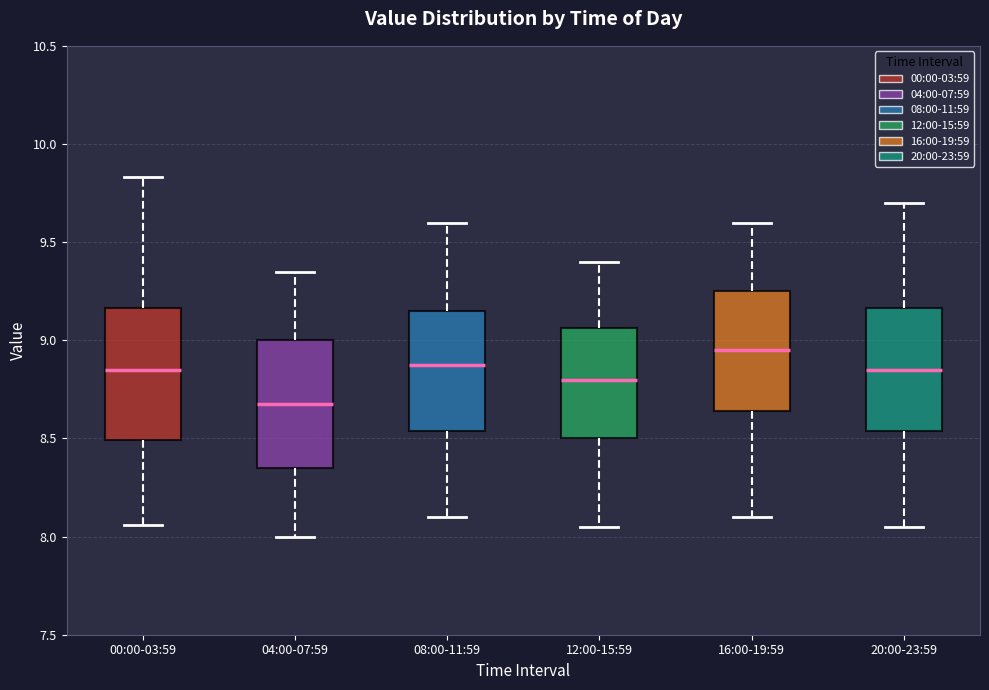

Reading left to right, read every box against the y-axis: the position of its median line, the range the box covers, and the ends of its whiskers. The values are not printed on the chart, so give them approximately, as read against the axis.

00:00-03:59: median 8.85, box 8.50 to 9.15, whiskers 8.05 to 9.85
04:00-07:59: median 8.70, box 8.35 to 9.00, whiskers 8.00 to 9.35
08:00-11:59: median 8.90, box 8.55 to 9.15, whiskers 8.10 to 9.60
12:00-15:59: median 8.80, box 8.50 to 9.05, whiskers 8.05 to 9.40
16:00-19:59: median 8.95, box 8.65 to 9.25, whiskers 8.10 to 9.60
20:00-23:59: median 8.85, box 8.55 to 9.15, whiskers 8.05 to 9.70